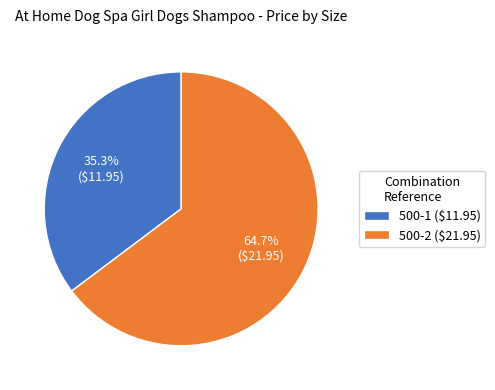

Is the sum of 500-1 and 500-2 greater than half?

Yes